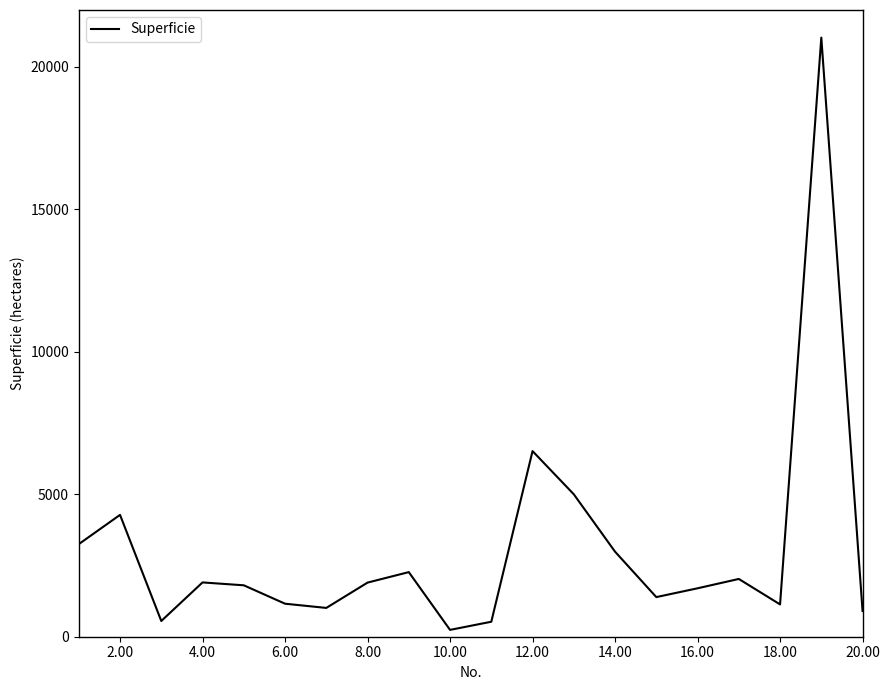

Count the number of data series in this chart.

1